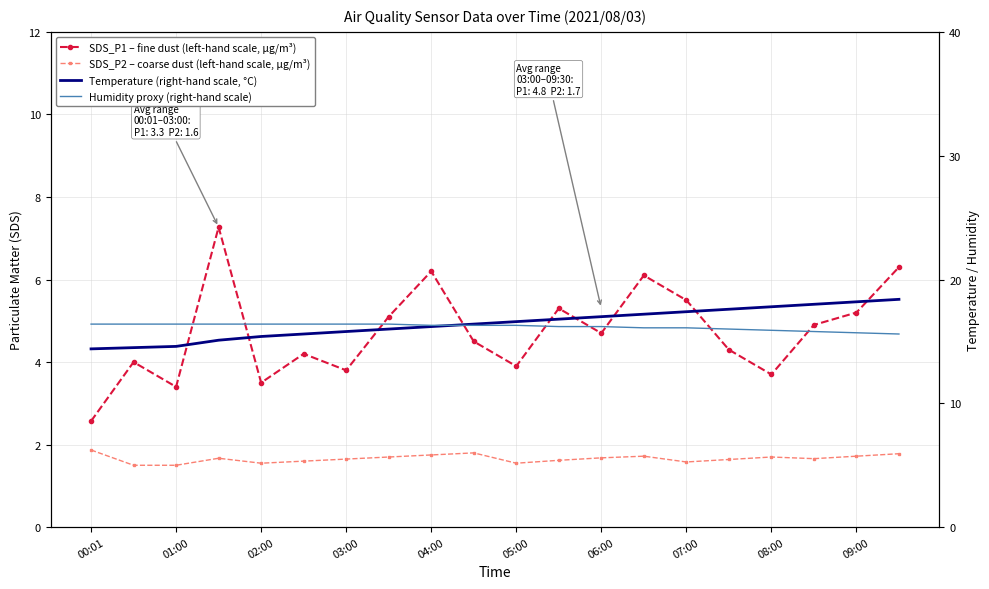

What is the smallest value displayed?

1.5